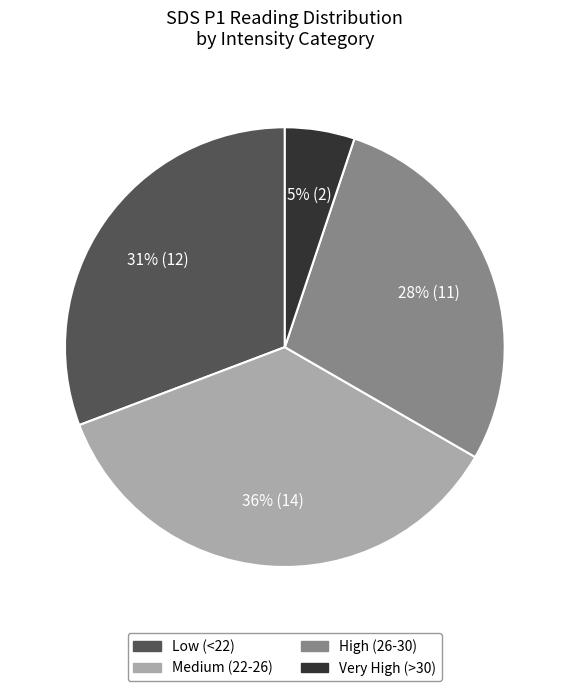

To the nearest percent, what is the average slice percentage?

25%